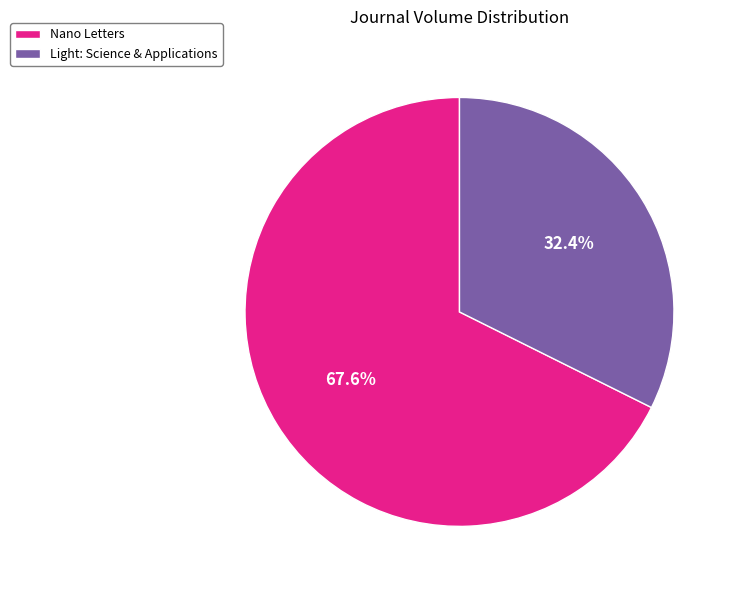

To the nearest percent, what portion does Light: Science & Applications represent?

32%